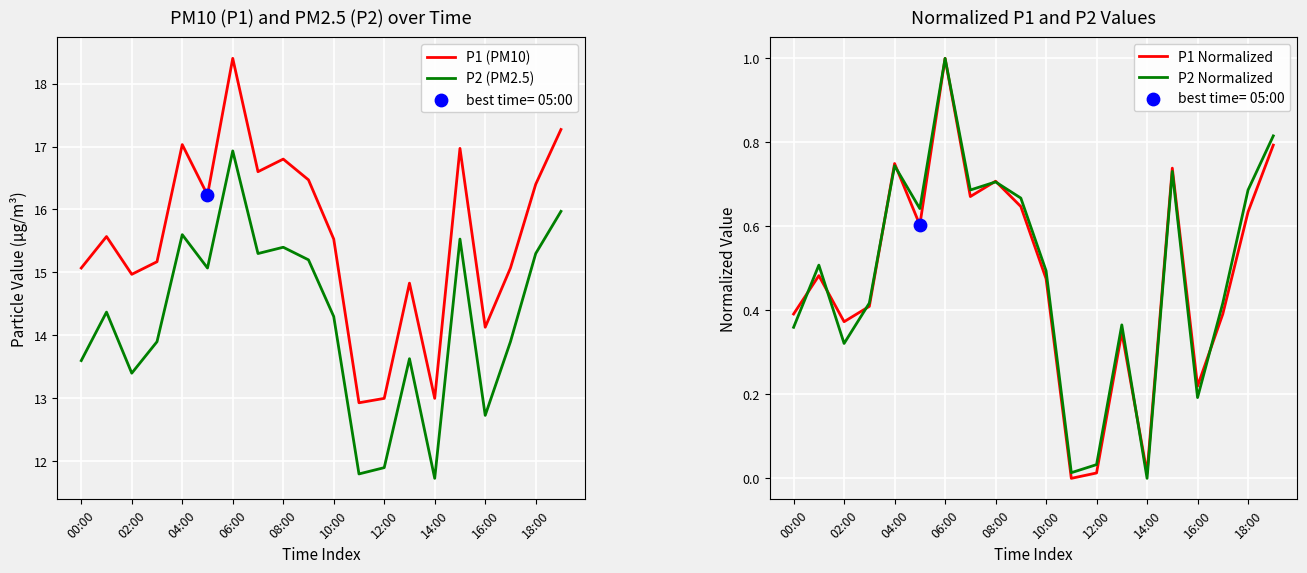

Which series reaches the maximum Y coordinate?

P1 (PM10)